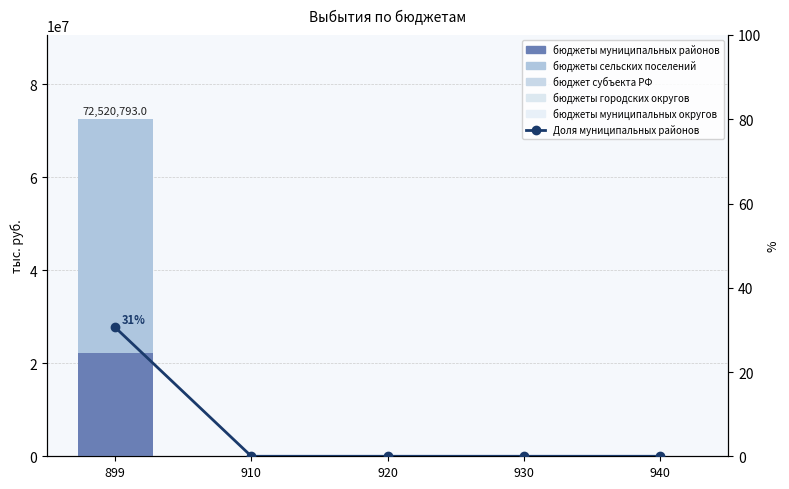

How many categories are shown in the chart?

5